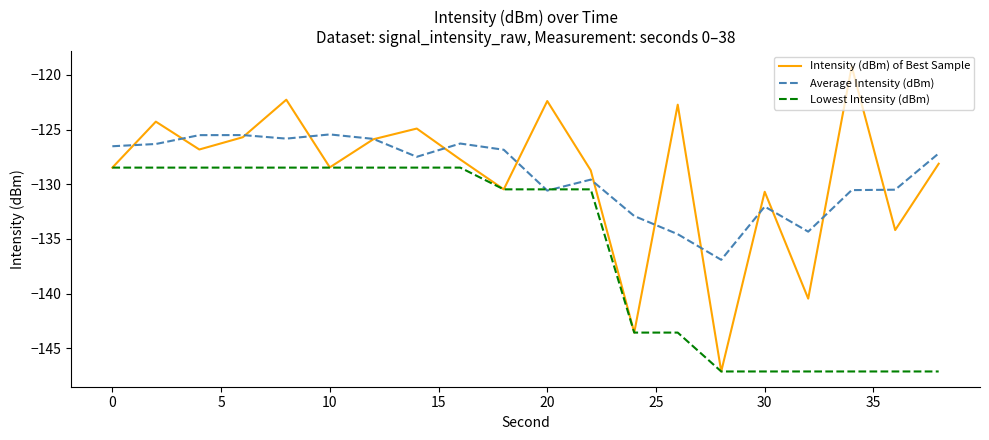

What is the greatest value displayed?

-119.2